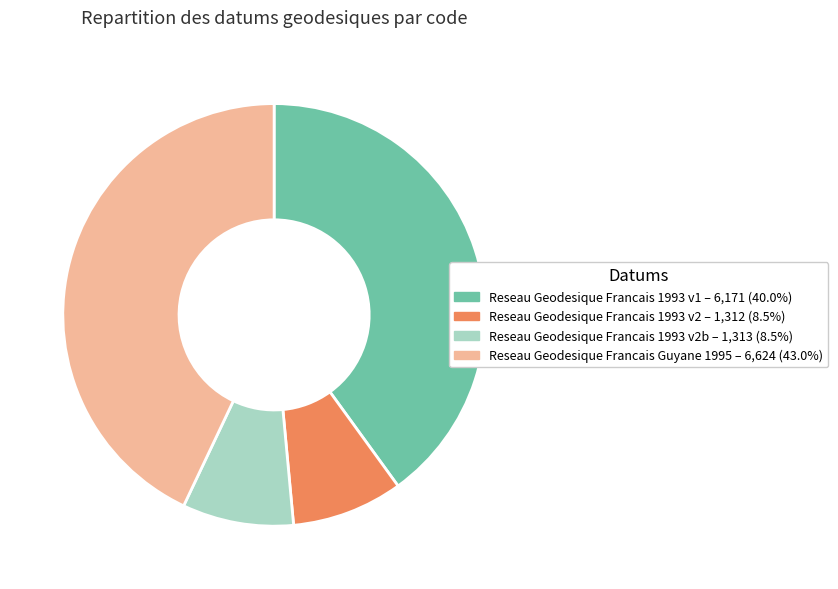

Does any single category account for the majority?

No